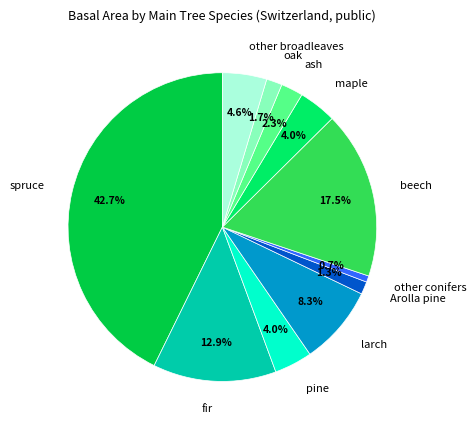

To the nearest percent, what percentage of the pie is other broadleaves?

5%